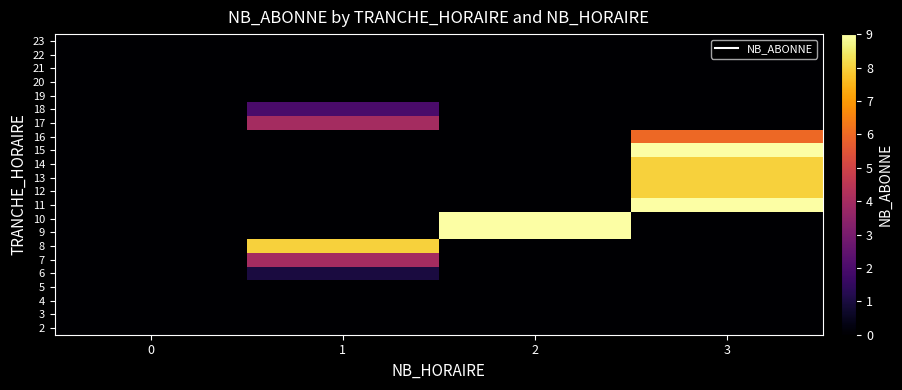

Reading left to right, list all the values displayed in this chart.

2: 0=0	1=0	2=0	3=0
3: 0=0	1=0	2=0	3=0
4: 0=0	1=0	2=0	3=0
5: 0=0	1=0	2=0	3=0
6: 0=0	1=1	2=0	3=0
7: 0=0	1=4	2=0	3=0
8: 0=0	1=8	2=0	3=0
9: 0=0	1=0	2=9	3=0
10: 0=0	1=0	2=9	3=0
11: 0=0	1=0	2=0	3=9
12: 0=0	1=0	2=0	3=8
13: 0=0	1=0	2=0	3=8
14: 0=0	1=0	2=0	3=8
15: 0=0	1=0	2=0	3=9
16: 0=0	1=0	2=0	3=6
17: 0=0	1=4	2=0	3=0
18: 0=0	1=2	2=0	3=0
19: 0=0	1=0	2=0	3=0
20: 0=0	1=0	2=0	3=0
21: 0=0	1=0	2=0	3=0
22: 0=0	1=0	2=0	3=0
23: 0=0	1=0	2=0	3=0